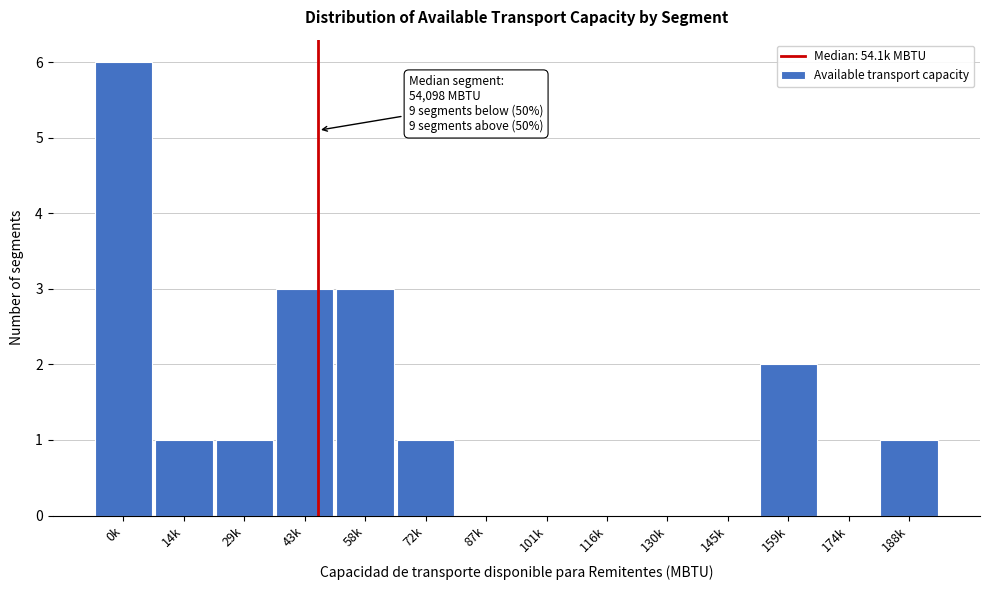

Reading right to left, list all the values displayed in this chart.

188k=1	174k=0	159k=2	145k=0	130k=0	116k=0	101k=0	87k=0	72k=1	58k=3	43k=3	29k=1	14k=1	0k=6